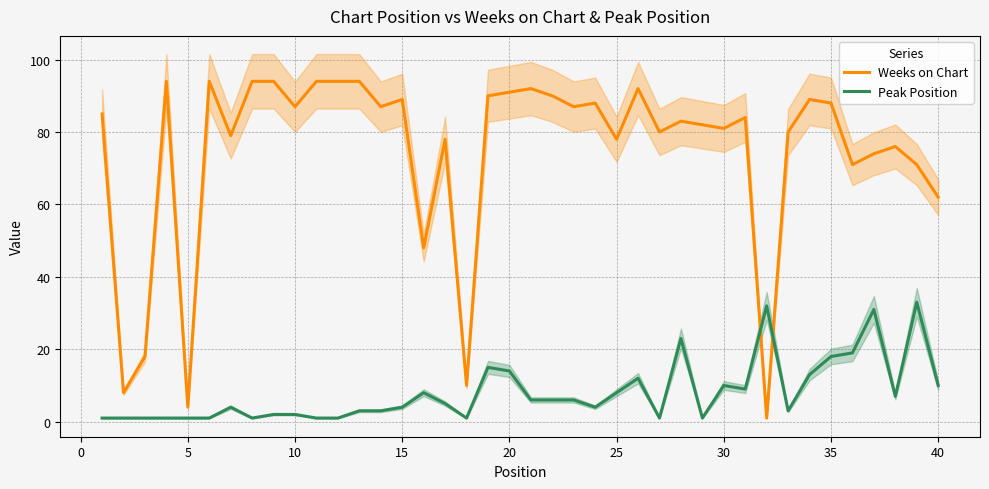

What is the highest value of the Weeks on Chart series?

94